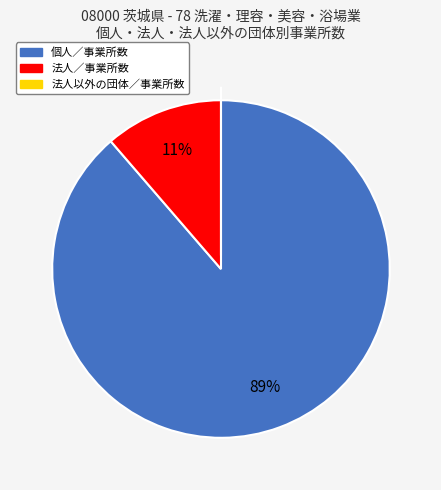

Is there any slice that represents more than half of the pie?

Yes